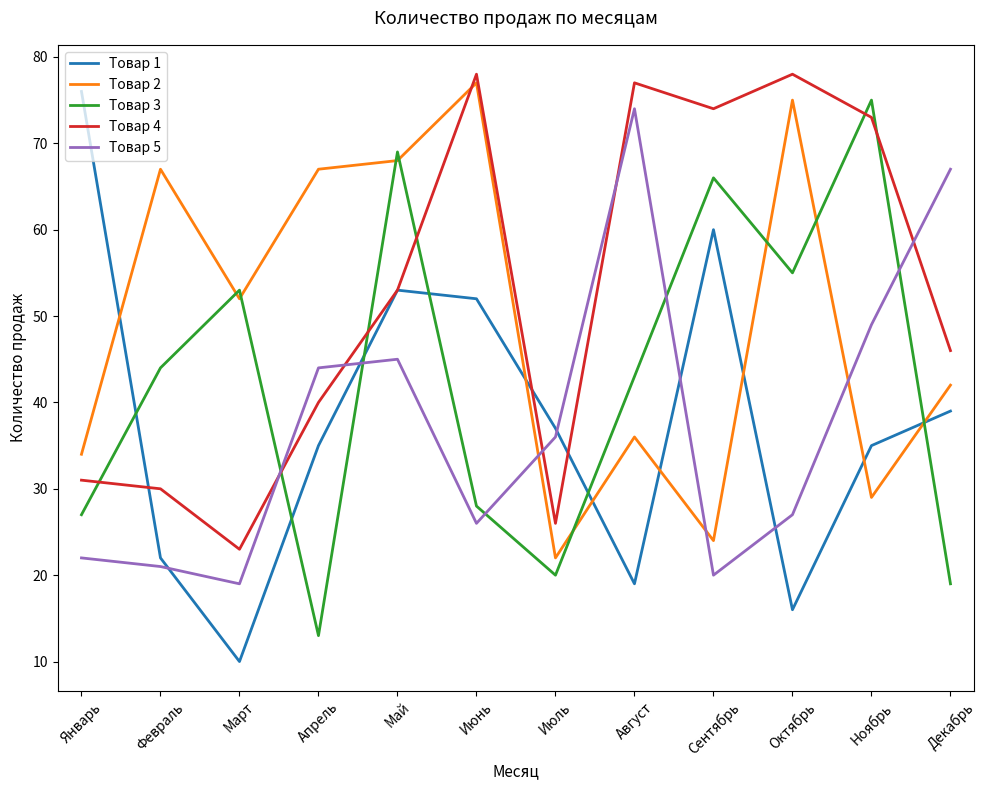

Where is Товар 4 nearest to the value 50?

Май